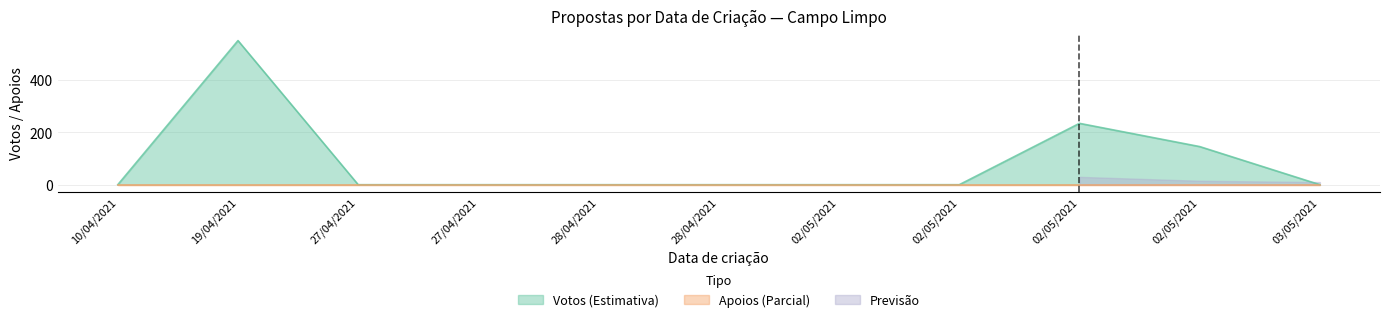

What is the greatest value displayed?

552